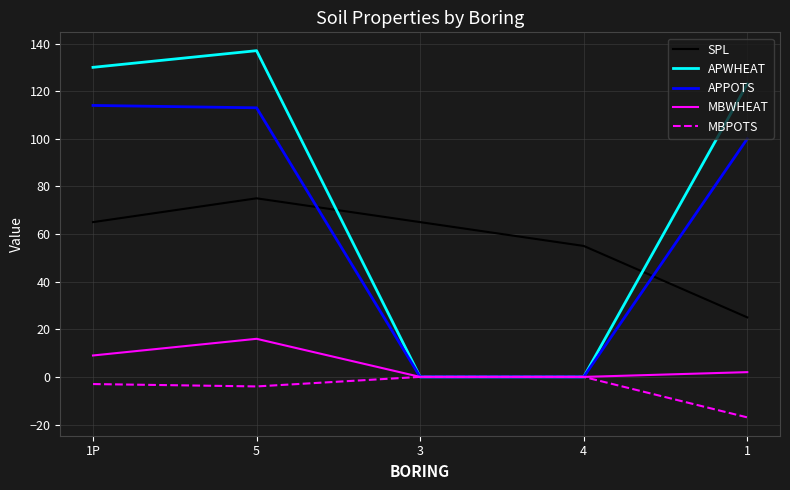

Does the chart display data point markers on the line(s)?

No